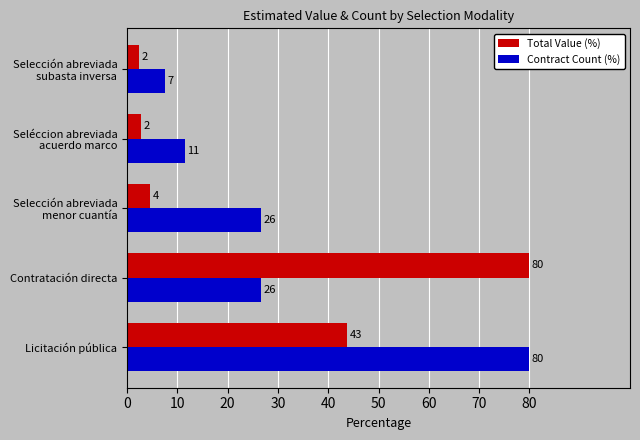

What are all the series names shown in the legend?

Total Value (%), Contract Count (%)